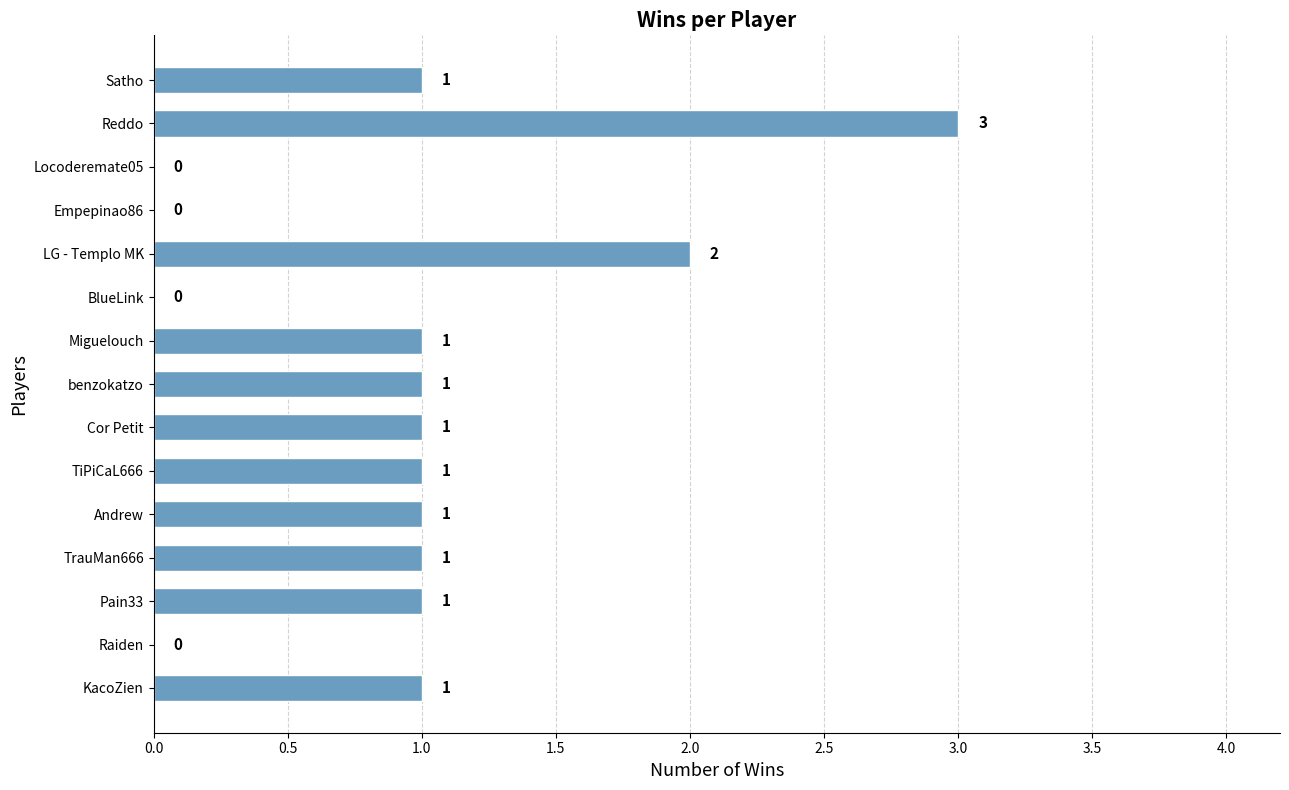

Which label corresponds to the largest value in the chart?

Reddo